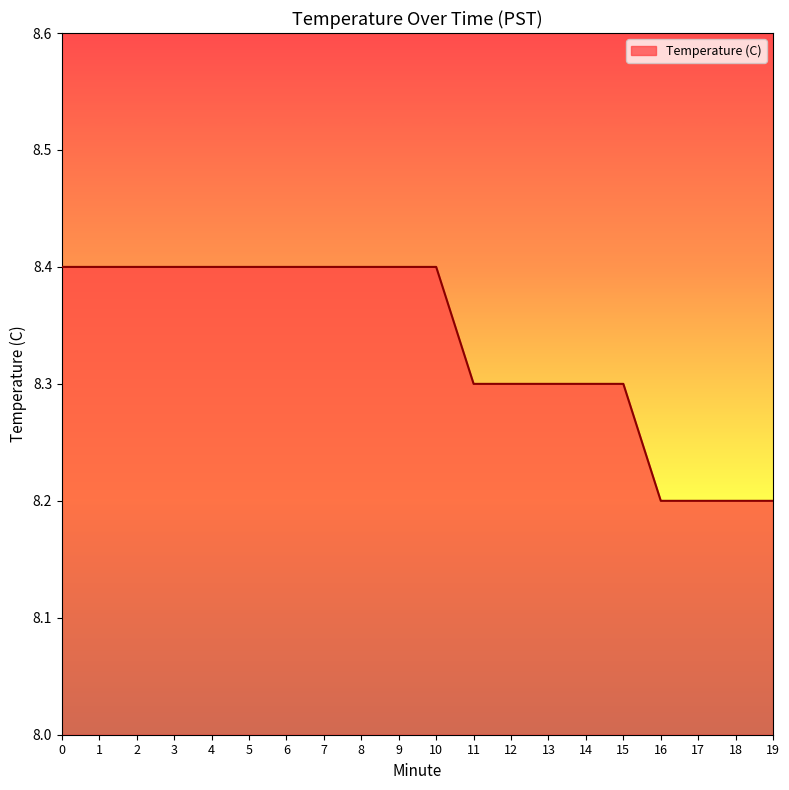

Between 14 and 16, which is larger?

14